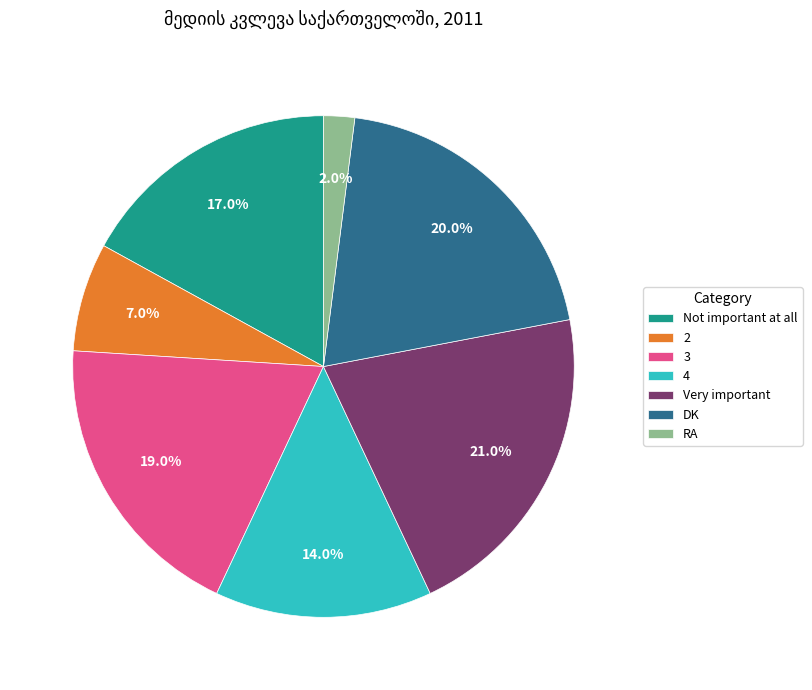

What portion of the pie excludes 4?

86.0%